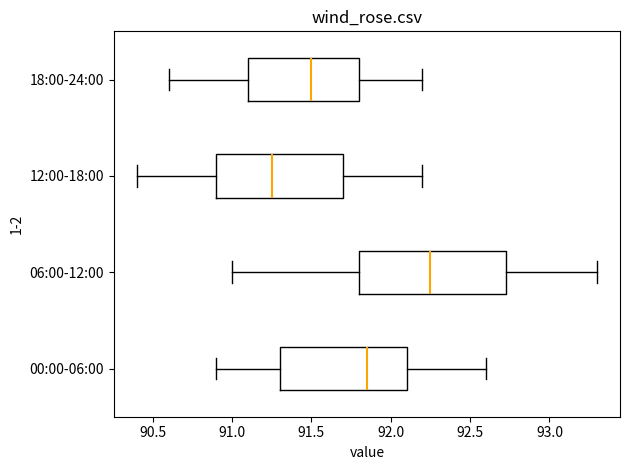

Where is the left edge of the box for 06:00-12:00 on the x-axis? The values are not printed on the chart, so give them approximately, as read against the axis.

91.80